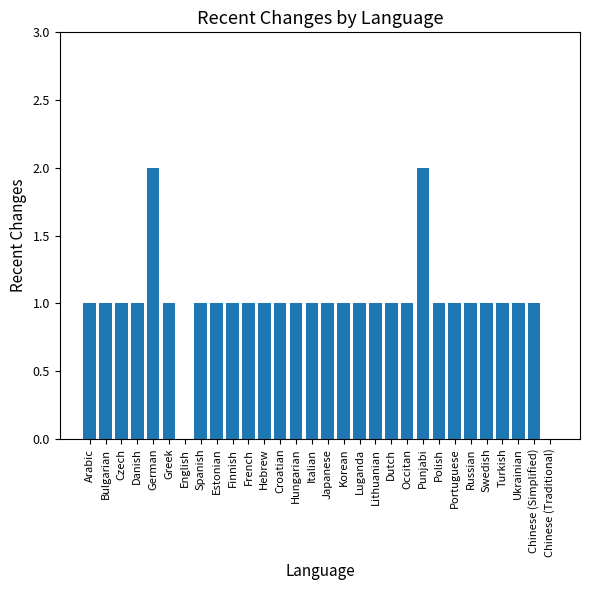

How many categories are shown in the chart?

30